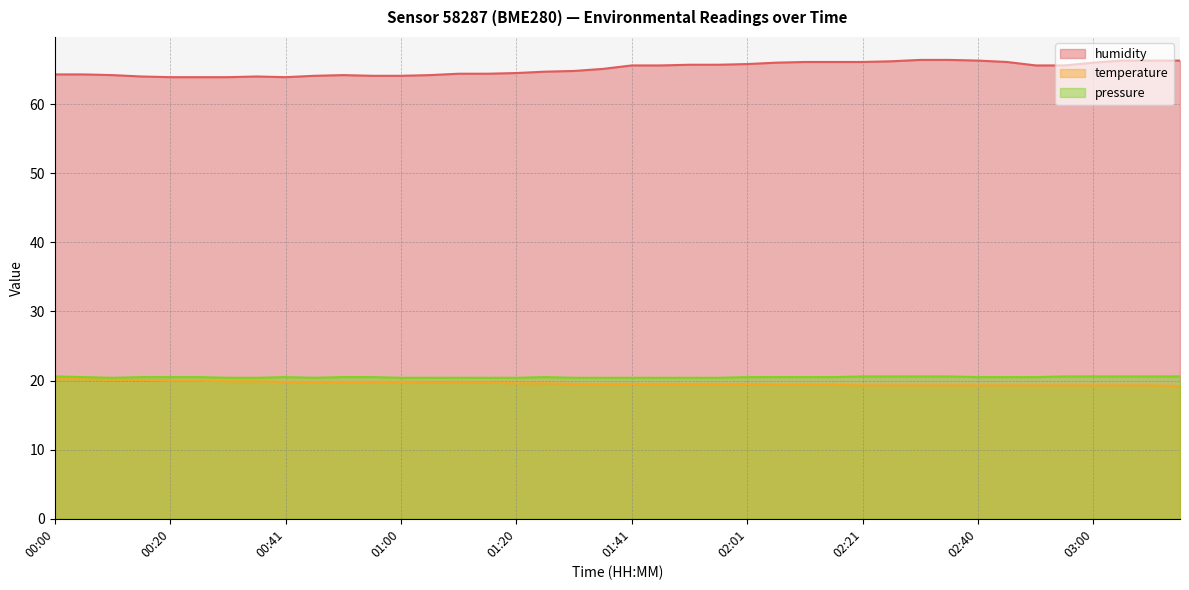

Count the number of categories in the chart.

40